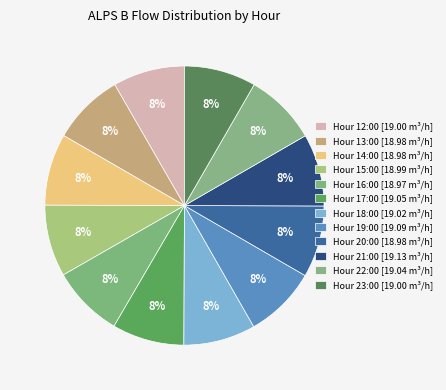

Count the number of slices in the pie.

12